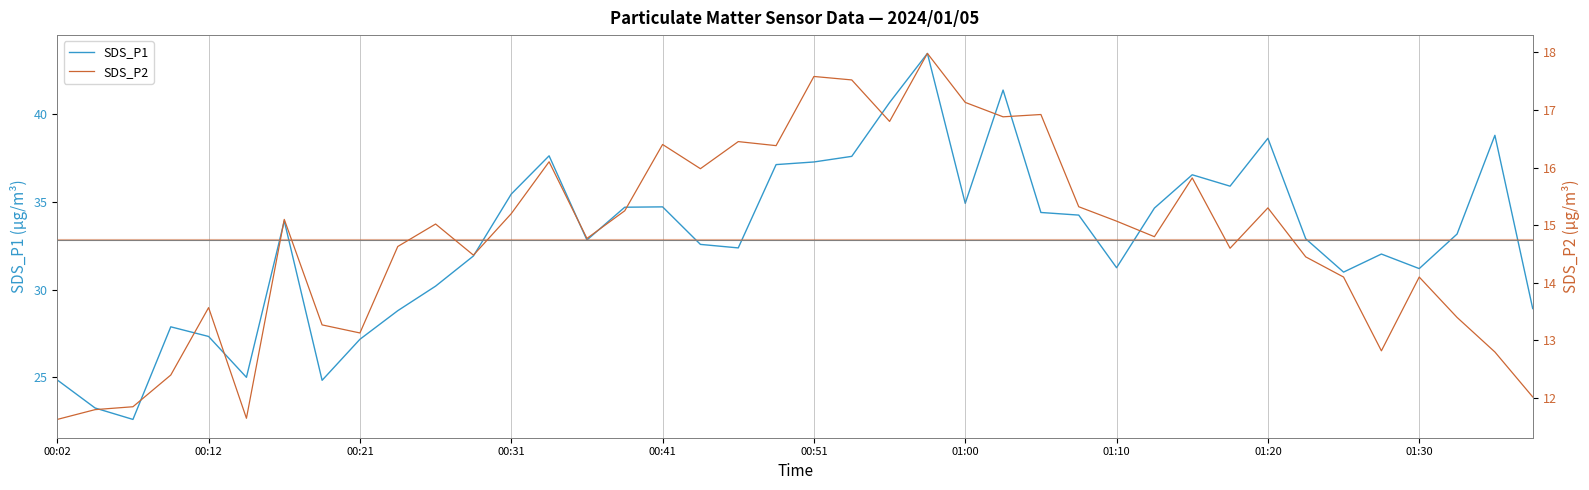

True or false: SDS_P1 and SDS_P2 intersect in this chart.

False